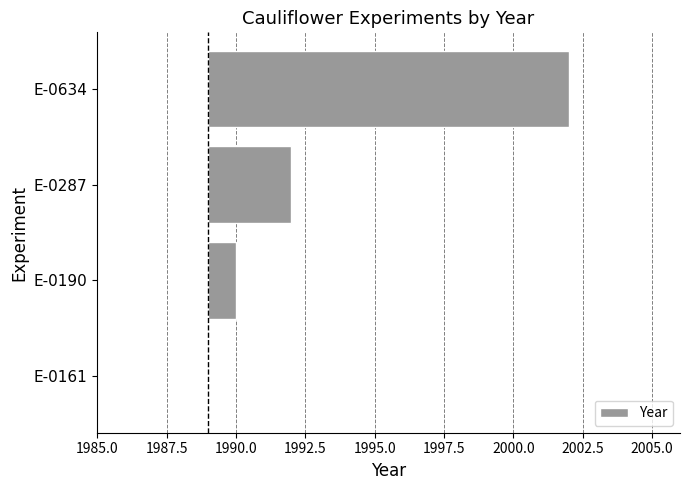

What is the greatest value displayed?

13